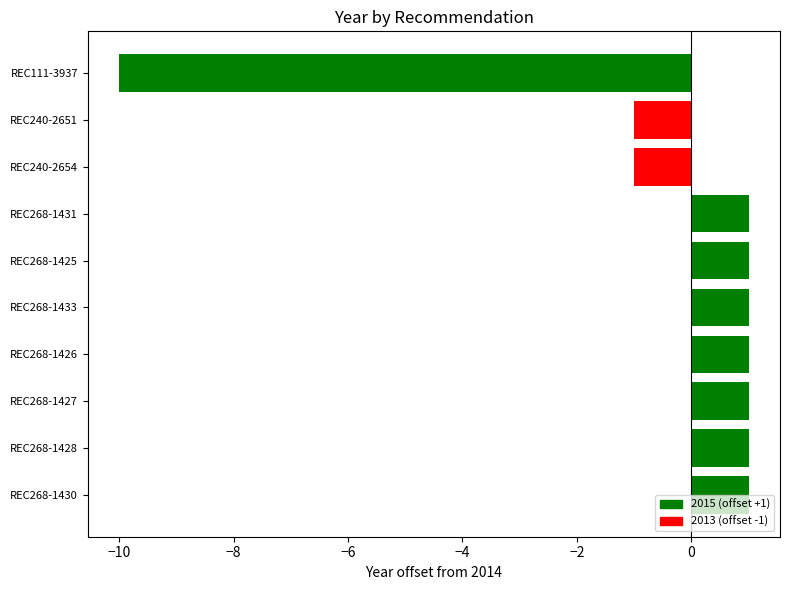

Count the values in the range -1 to 1.

9